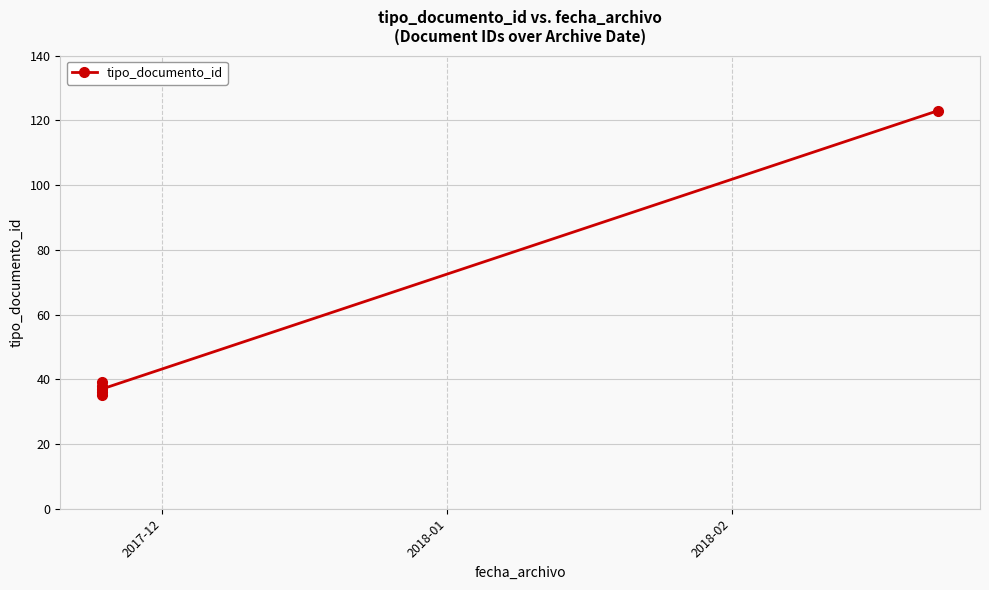

What is the change in value from 2017-12 to 2018-01?

+3